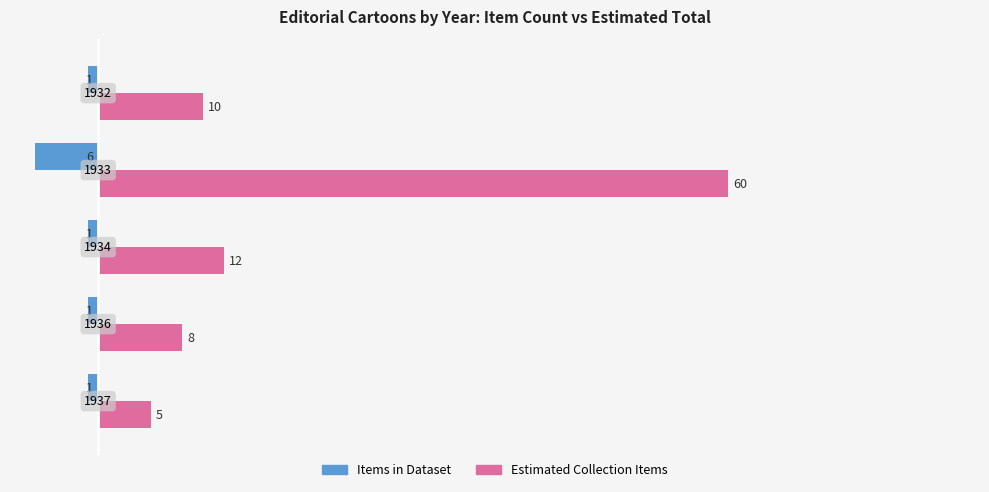

What are all the series names shown in the legend?

Items in Dataset, Estimated Collection Items